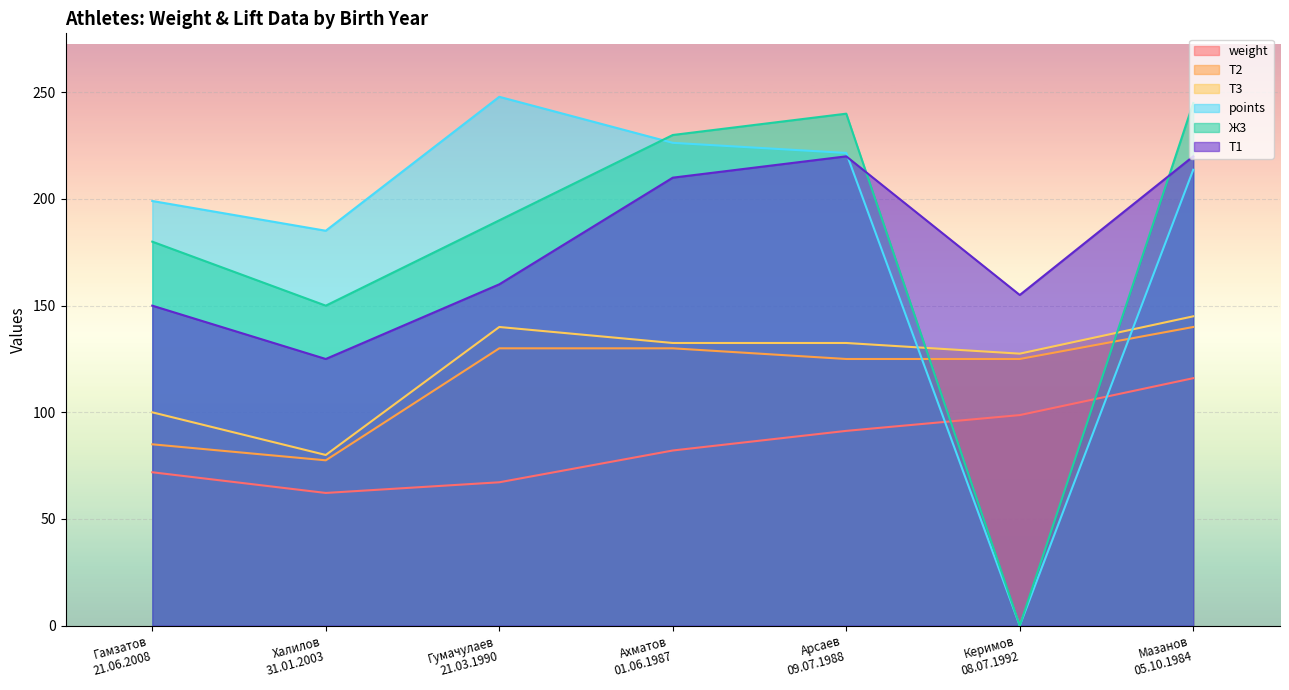

True or false: points and Т3 cross at least once.

True